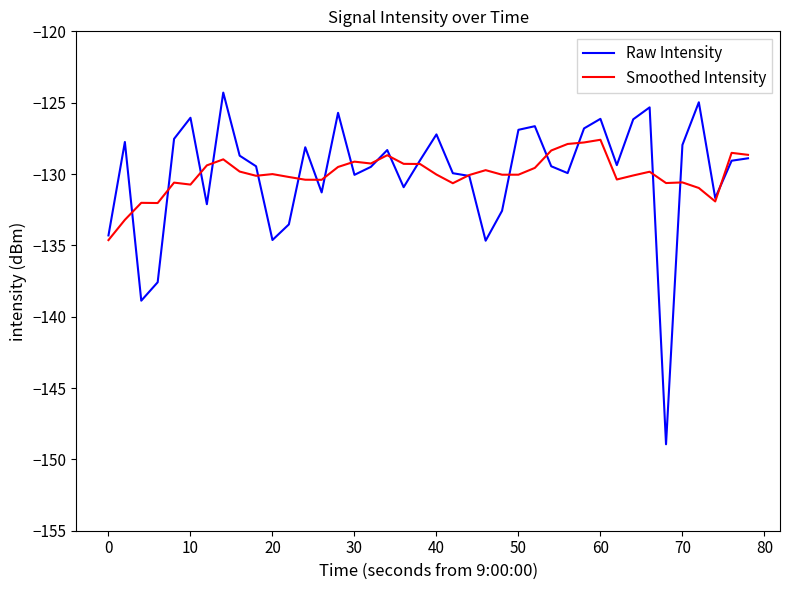

Rank the series by their maximum value, from lowest to highest.

Smoothed Intensity, Raw Intensity